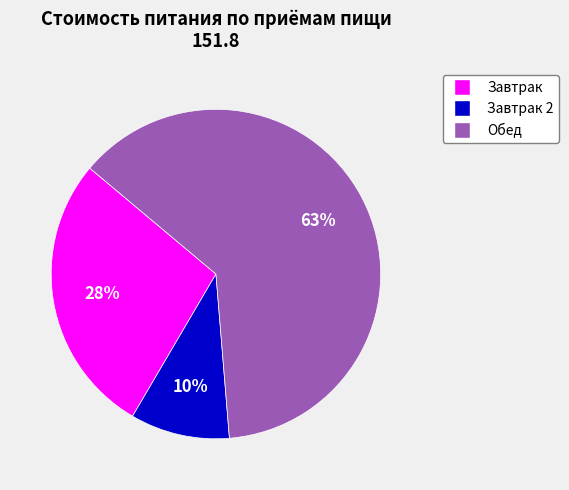

To the nearest percent, what is the average slice percentage?

33%